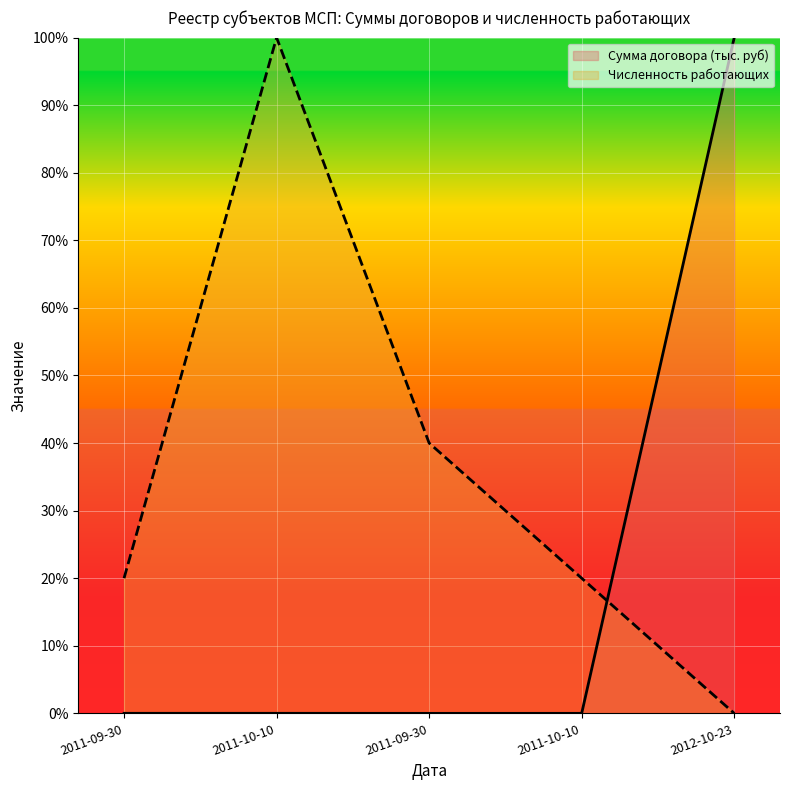

What is the difference between the maximum and second lowest values in the Сумма договора (тыс. руб) series?

100.0